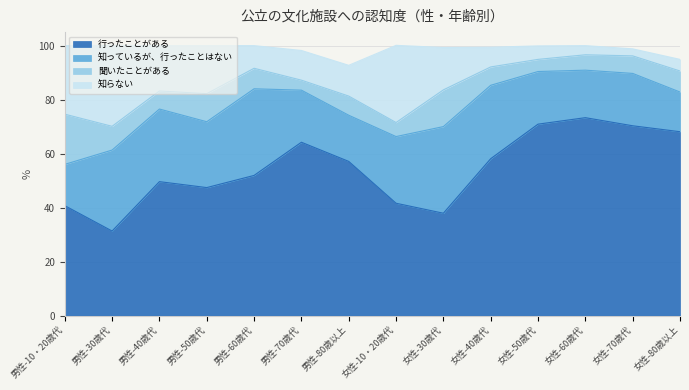

Is the value of 行ったことがある at 女性-80歳以上 greater than the value of 聞いたことがある at 女性-50歳代?

Yes